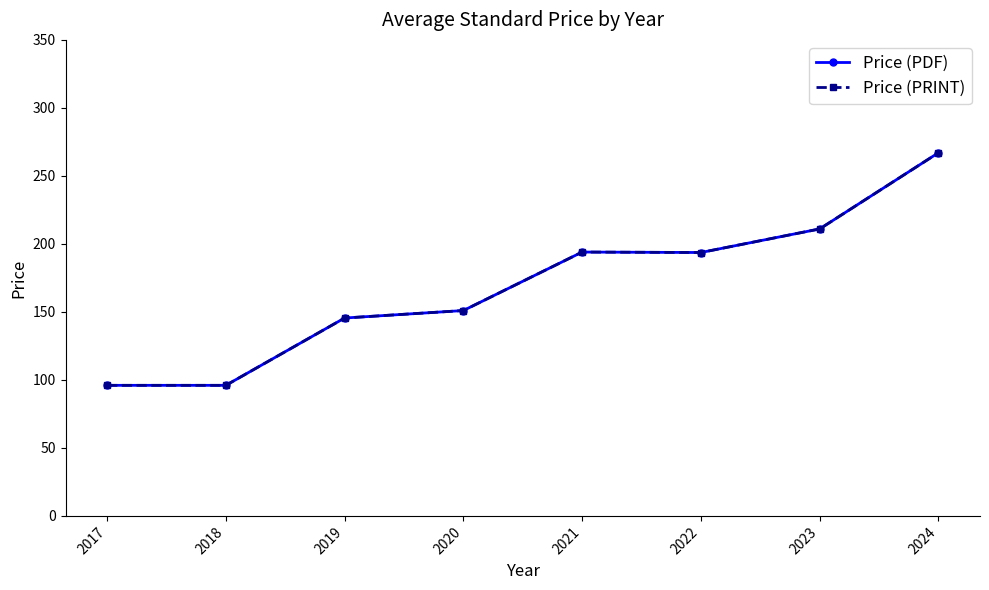

Which series has the widest spread of values?

Price (PDF)